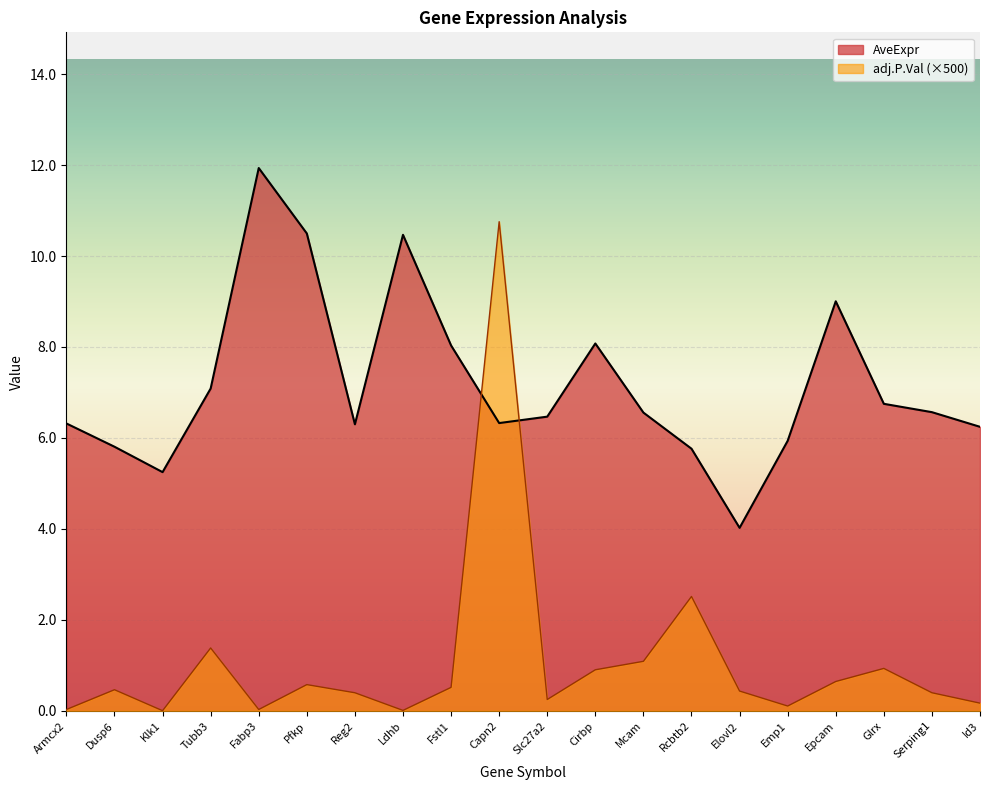

Rank the categories by AveExpr value from highest to lowest.

Fabp3, Pfkp, Ldhb, Epcam, Cirbp, Fstl1, Tubb3, Glrx, Serping1, Mcam, Slc27a2, Capn2, Armcx2, Reg2, Id3, Emp1, Dusp6, Rcbtb2, Klk1, Elovl2